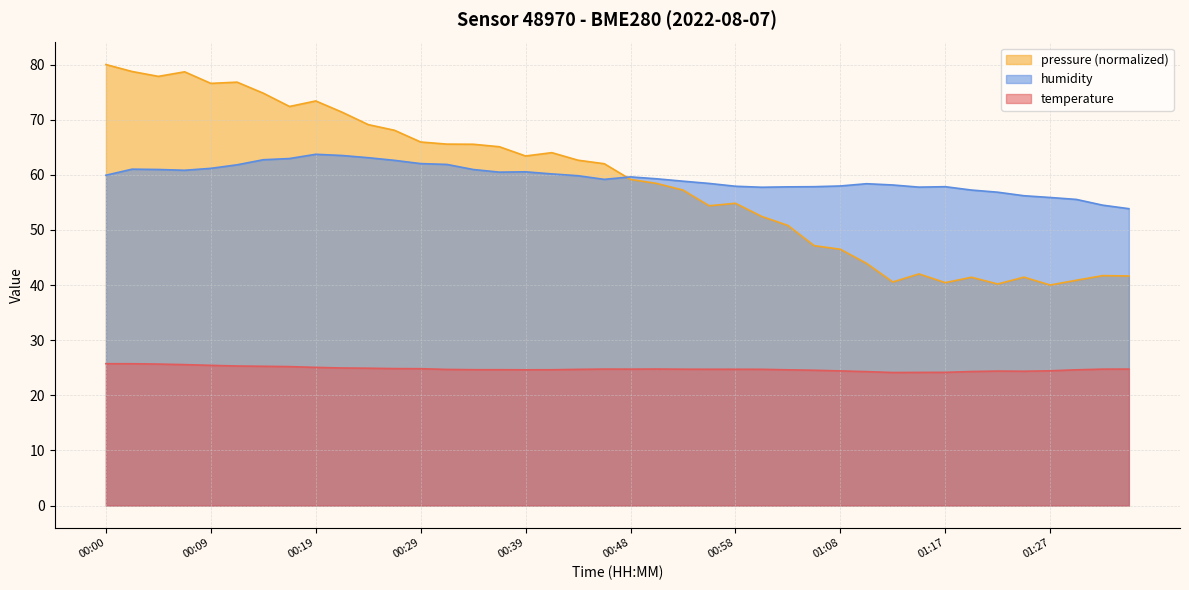

At how many categories does at least one series exceed 53?

40